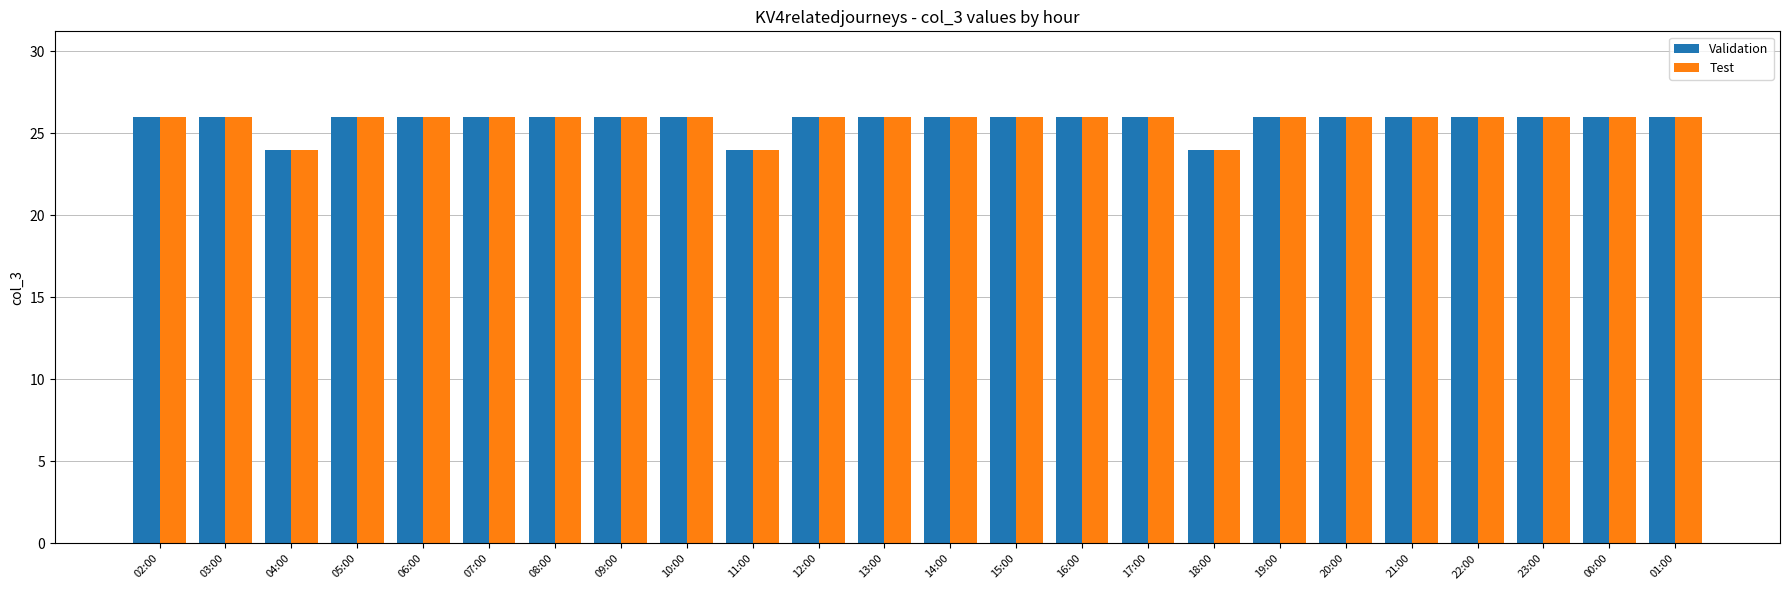

What is the sum of all Test values?

618